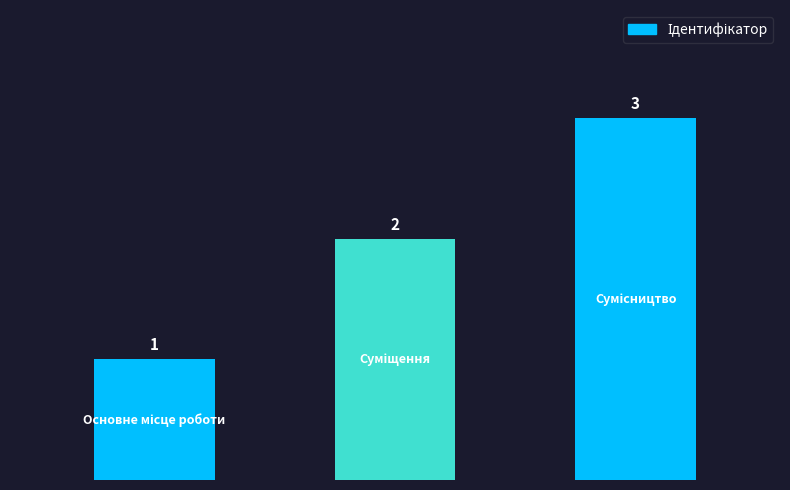

What is the maximum value shown in the chart?

3